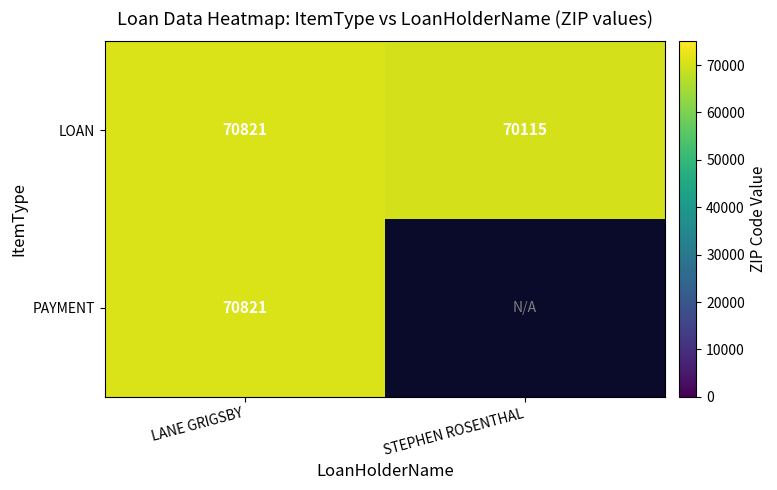

True or false: LOAN has a value of 37024.5 at LANE GRIGSBY.

False